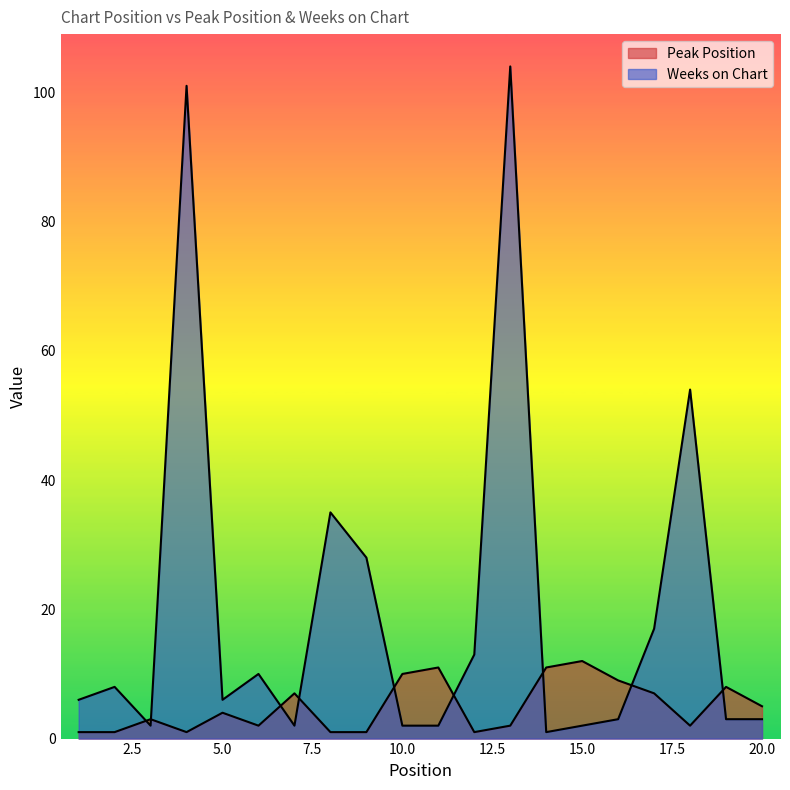

What is the average value of the Peak Position series?

5